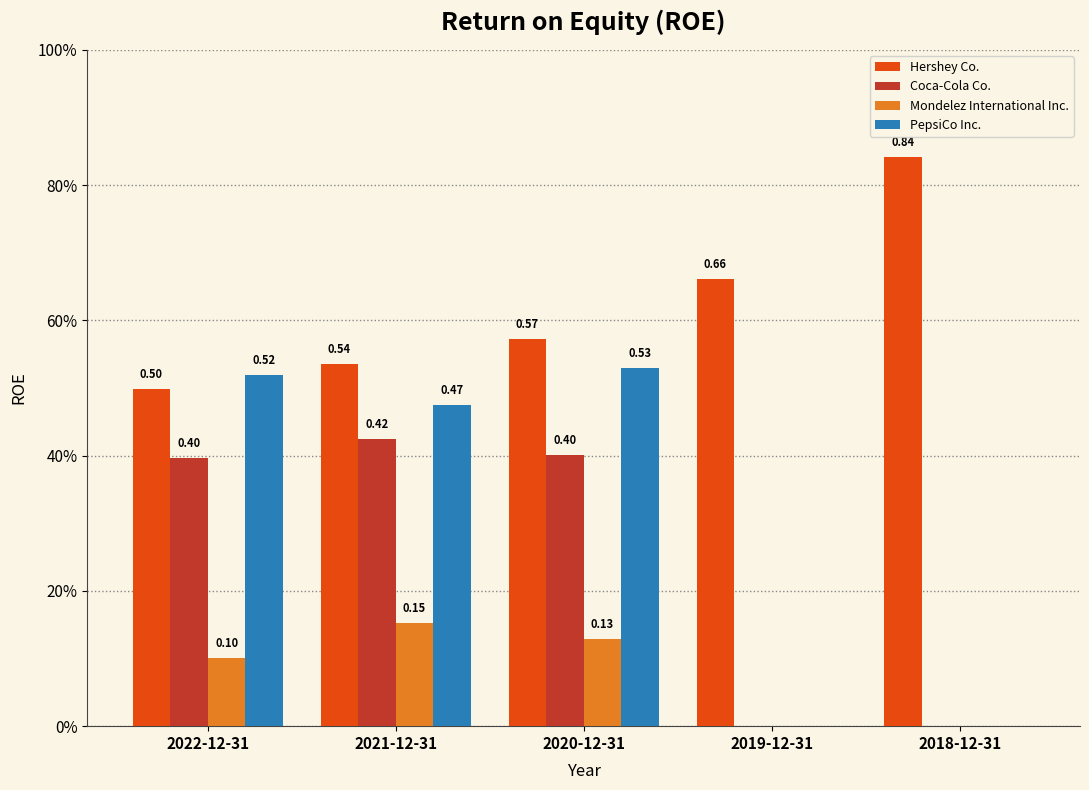

Reading left to right, transcribe all the data shown in this chart.

Hershey Co.: 0.5	0.5	0.6	0.7	0.8
Coca-Cola Co.: 0.4	0.4	0.4	0.0	0.0
Mondelez International Inc.: 0.1	0.2	0.1	0.0	0.0
PepsiCo Inc.: 0.5	0.5	0.5	0.0	0.0